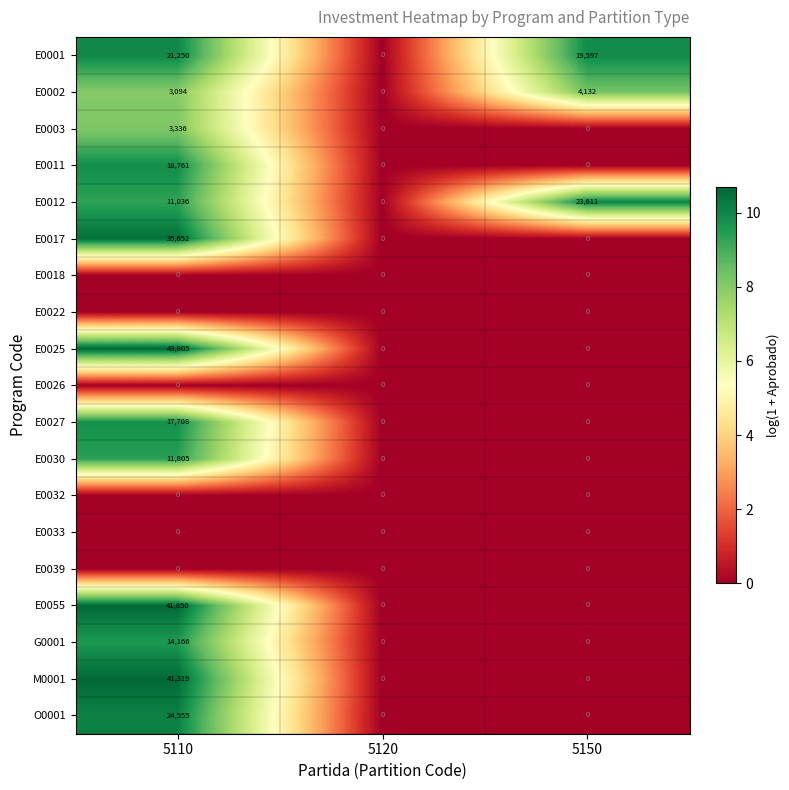

Is the value of E0055 at 5110 greater than the value of E0026 at 5150?

Yes